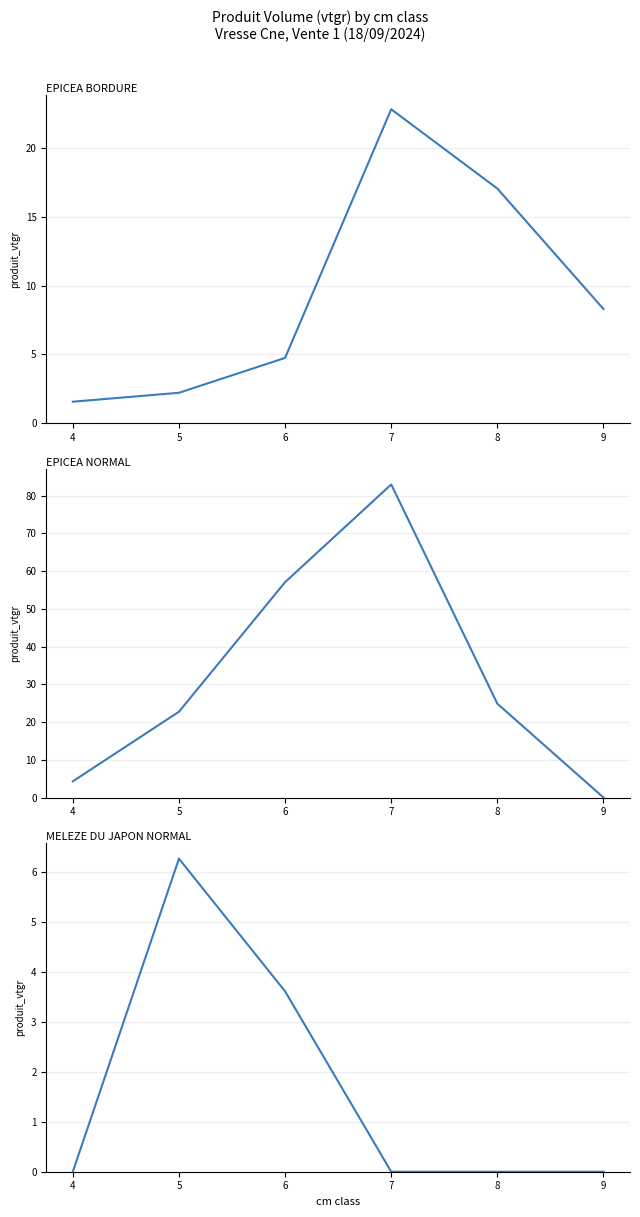

At how many categories does at least one series exceed 4?

6